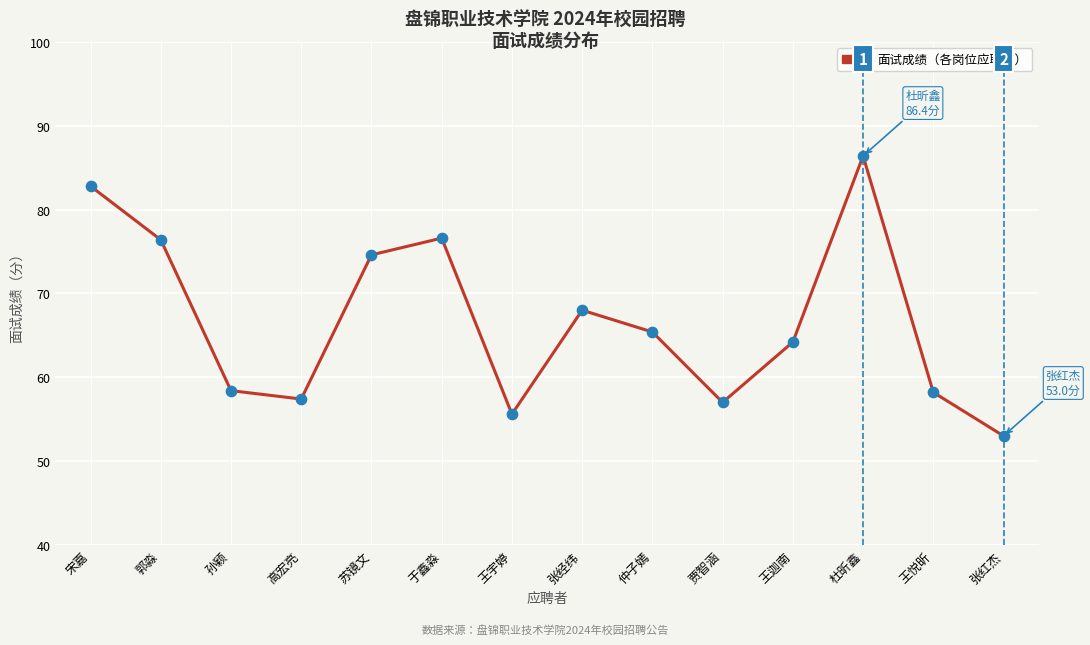

Which has a higher value, 仲子嫣 or 王宇婷?

仲子嫣